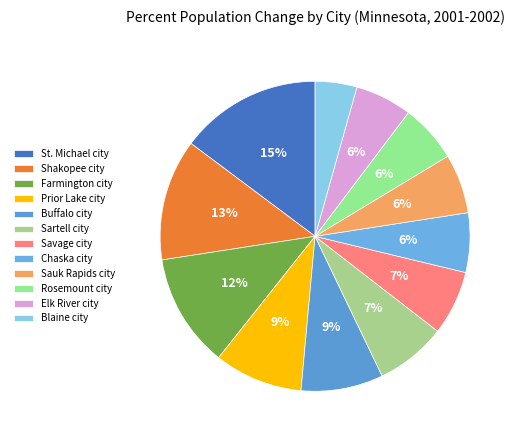

True or false: Farmington city accounts for 12% of the total.

True